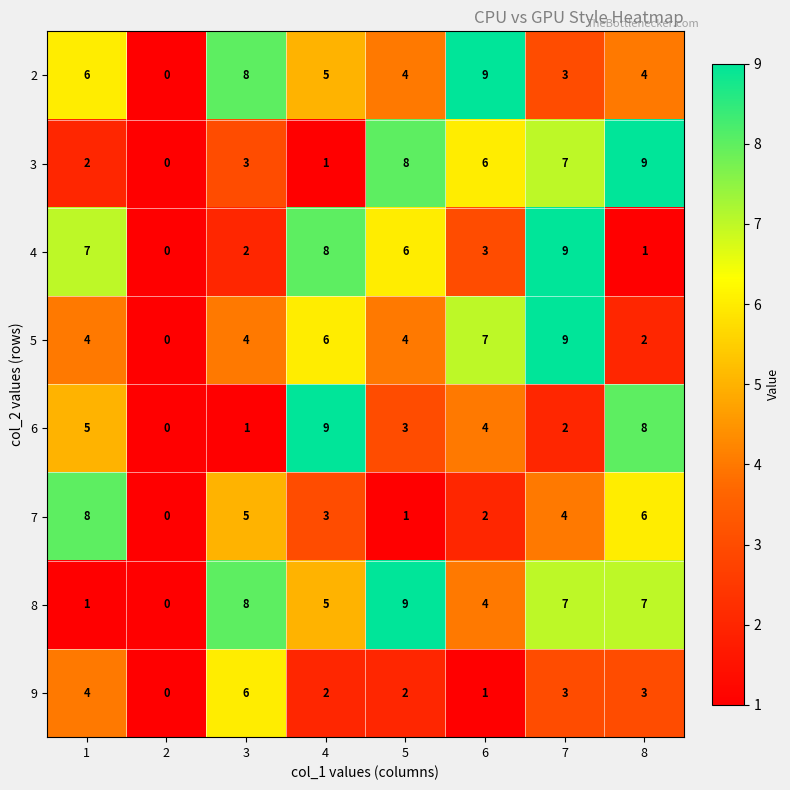

At which category does the chart reach its minimum across all series?

2